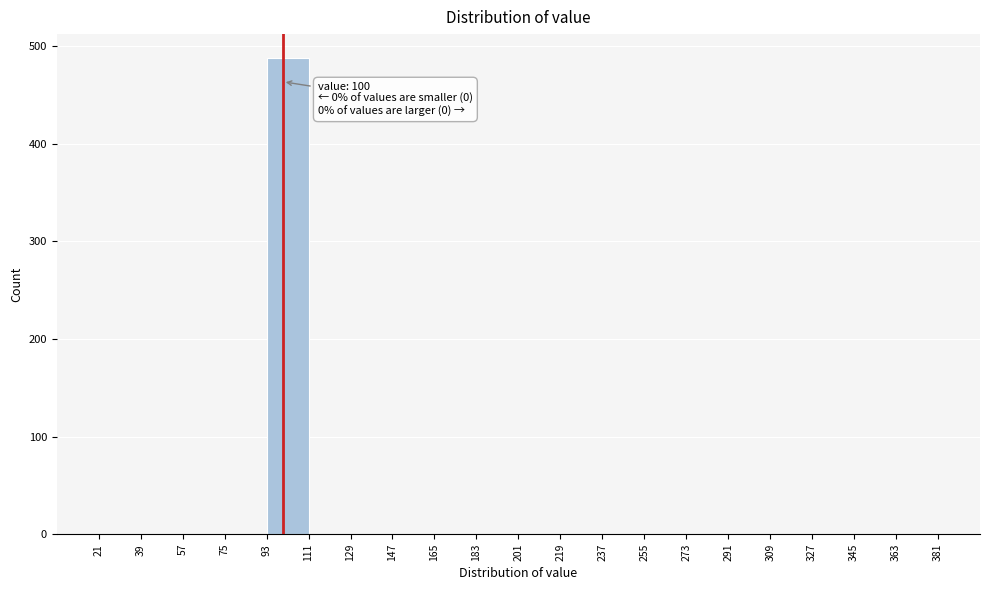

Over which range of the x-axis is the bar tallest?

93 to 111